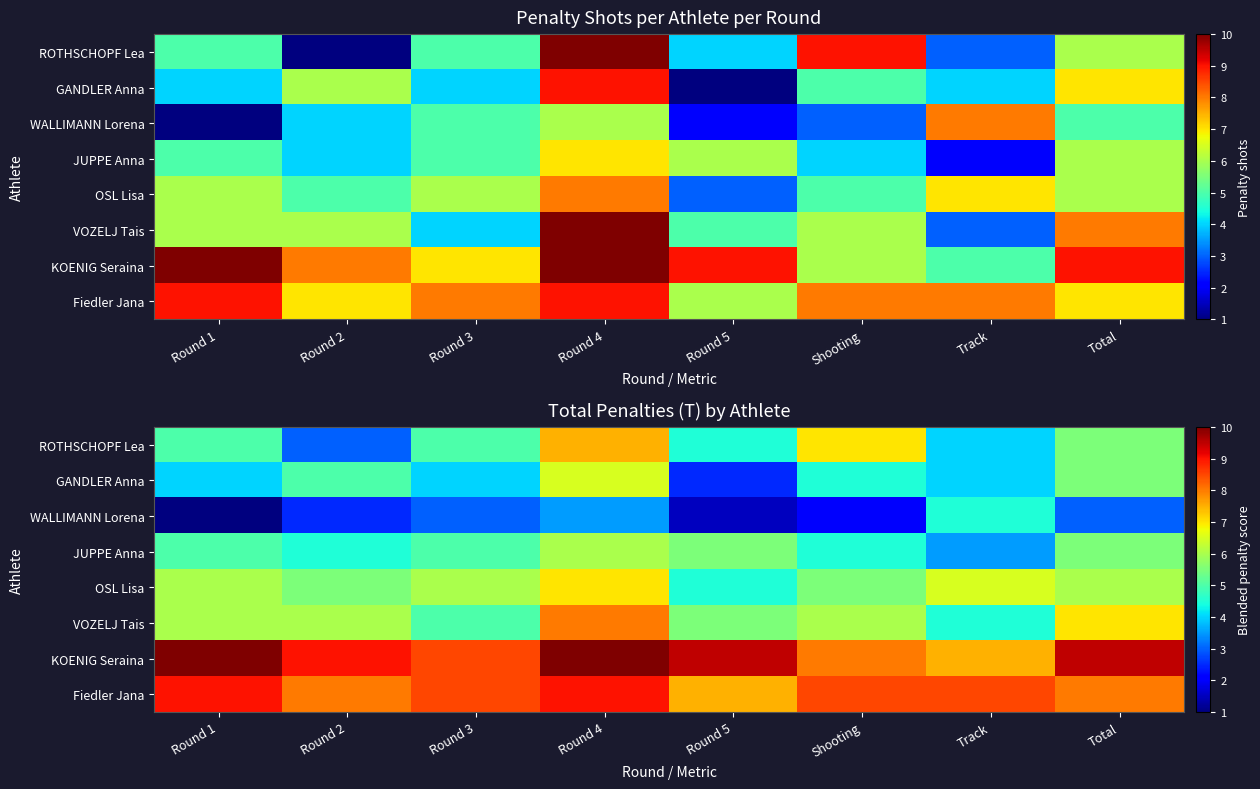

Which series has the largest total across all categories?

KOENIG Seraina